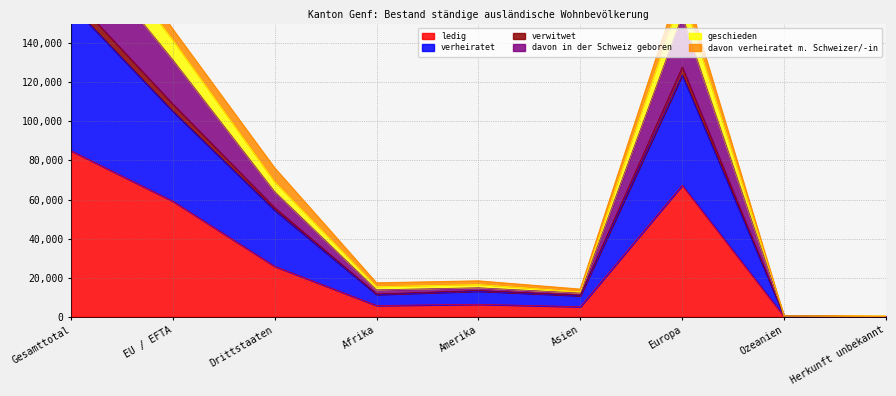

What is the highest value of the verheiratet series?

159564